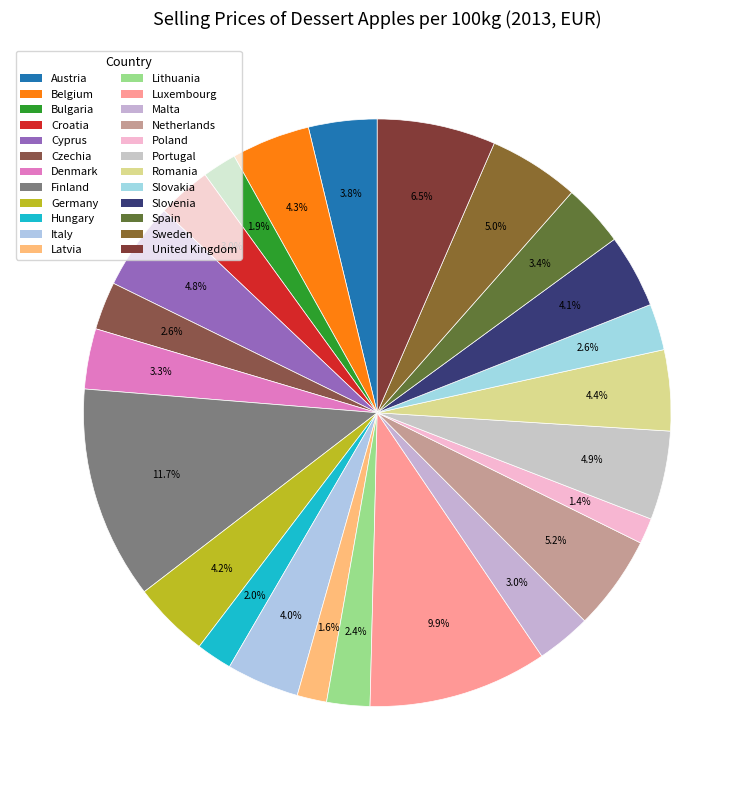

True or false: Bulgaria accounts for 2% of the total.

True